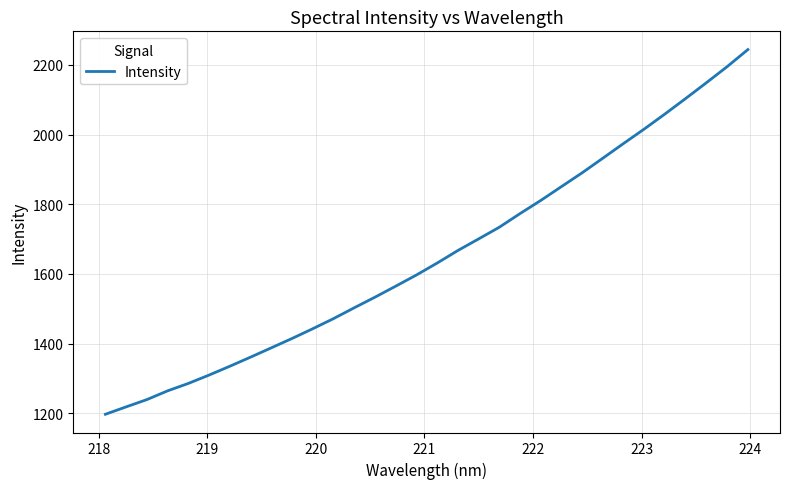

What is the maximum value shown in the chart?

2244.2